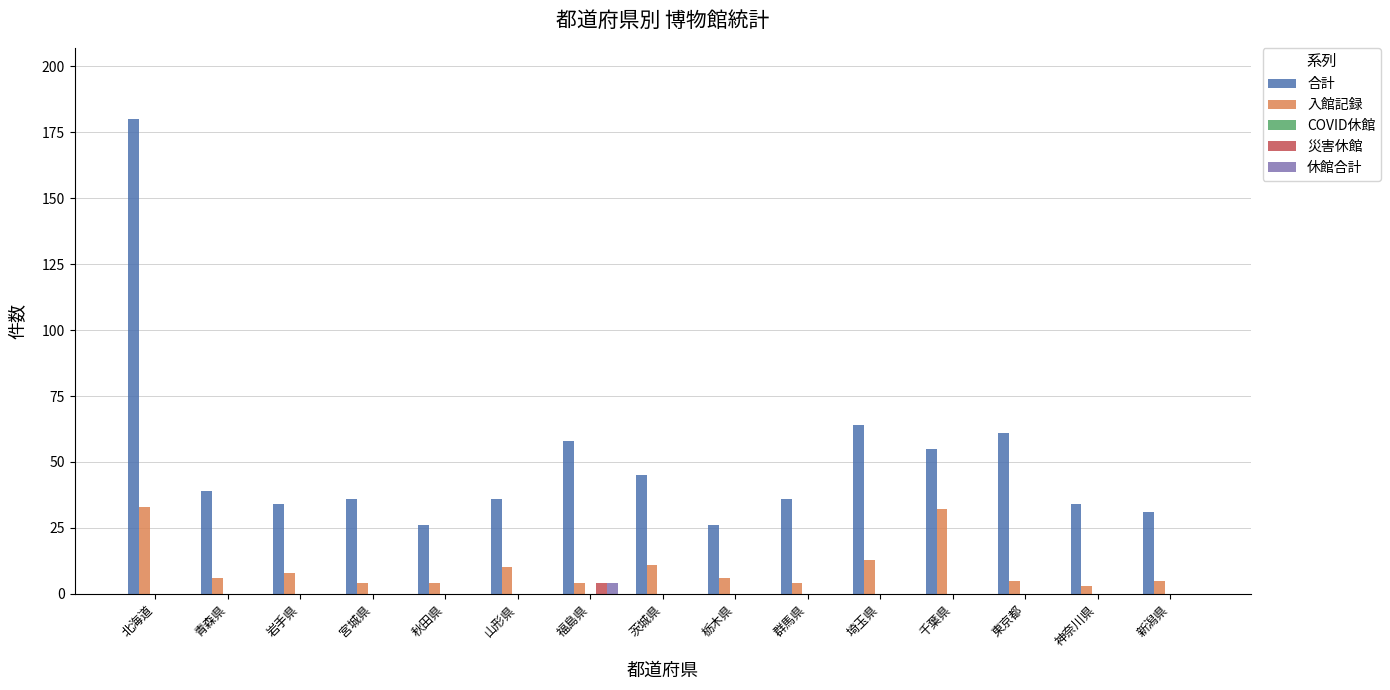

How many series are shown in this chart?

4